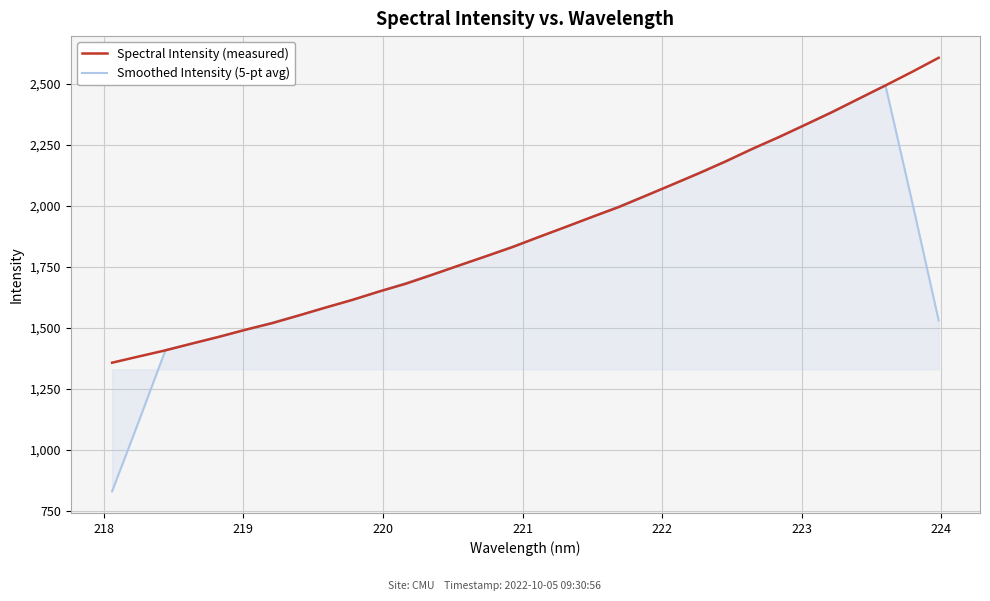

Which series has the largest range (max minus min)?

Smoothed Intensity (5-pt avg)